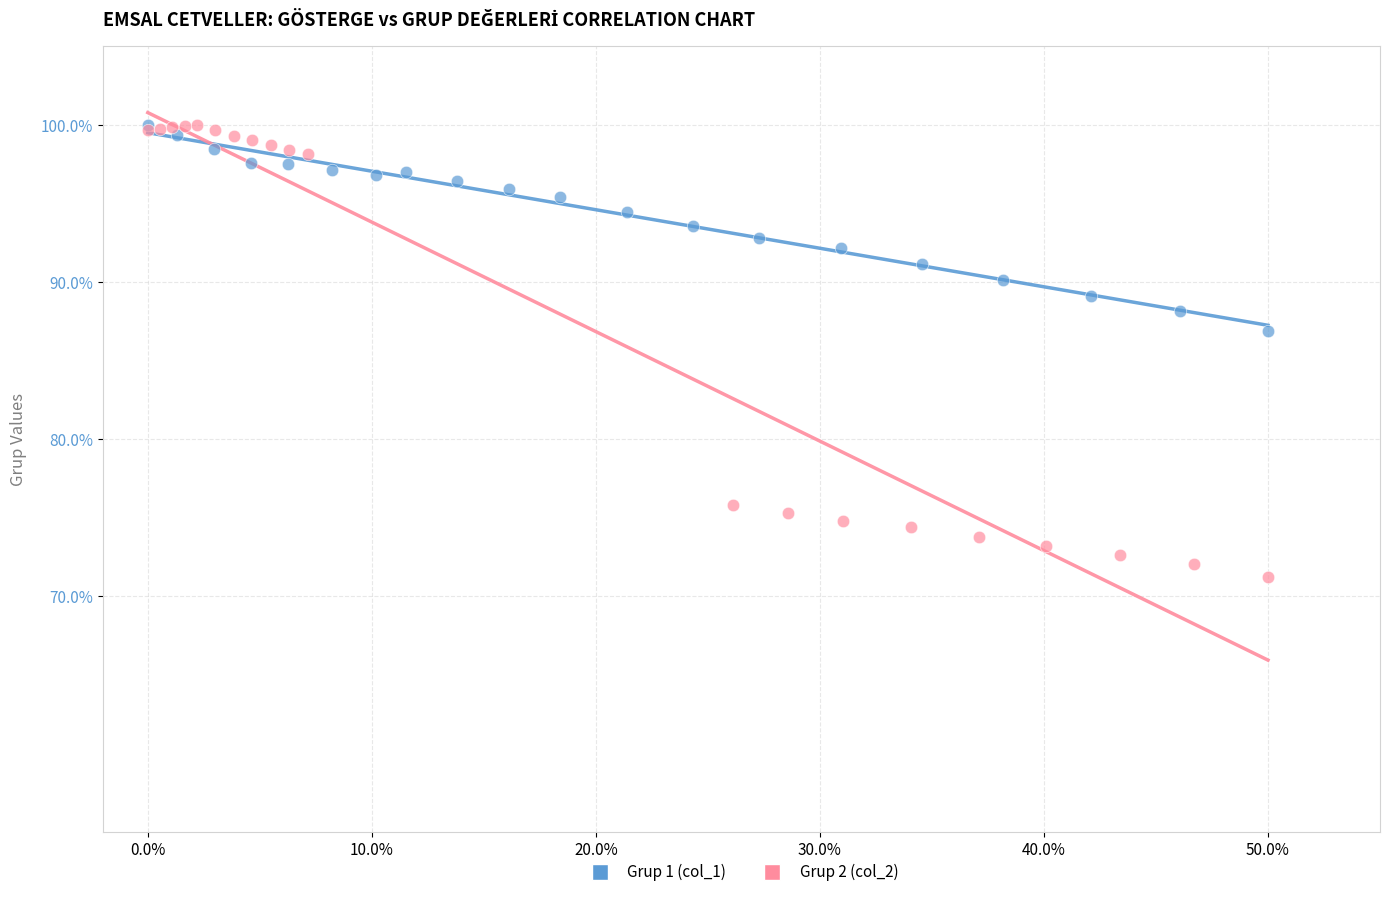

Which series contains the lowest Y value?

Grup 2 (col_2)